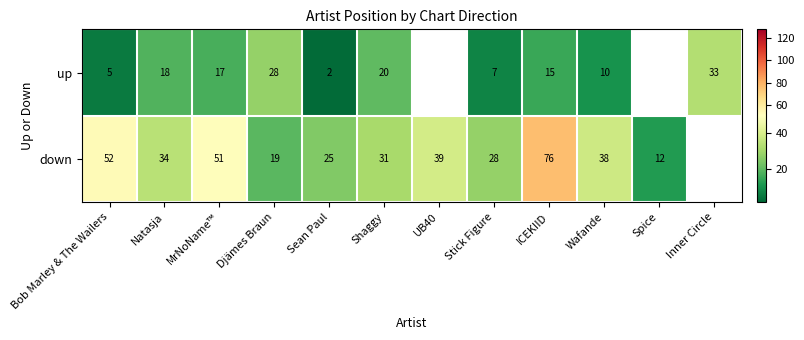

What is the spread (max minus min) of values at Stick Figure?

21